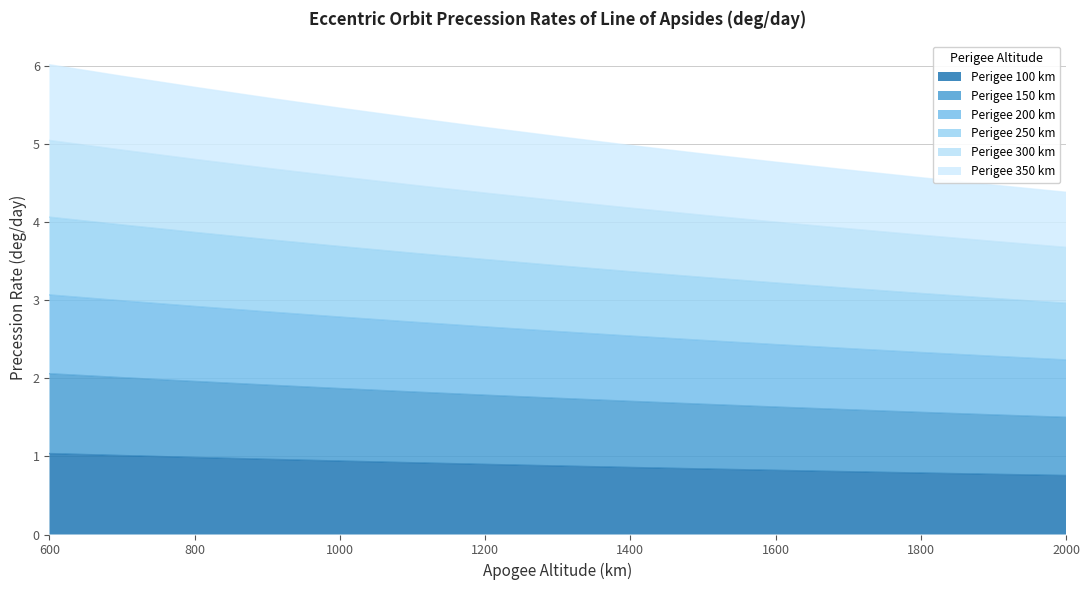

The Perigee 300 km series shows 0.7 at 1600. True or false?

False